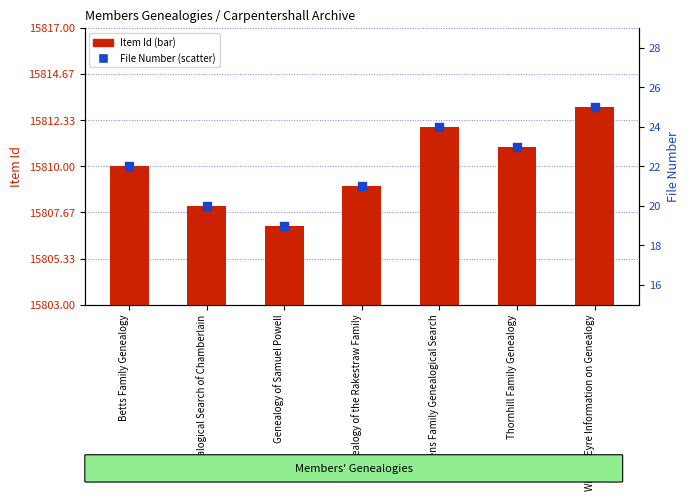

What are all the series names shown in the legend?

Item Id, File Number